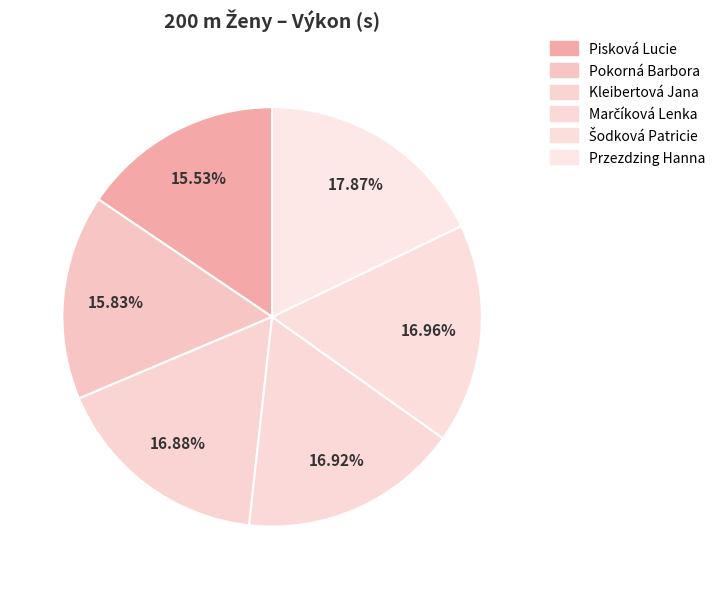

Count the number of slices in the pie.

6